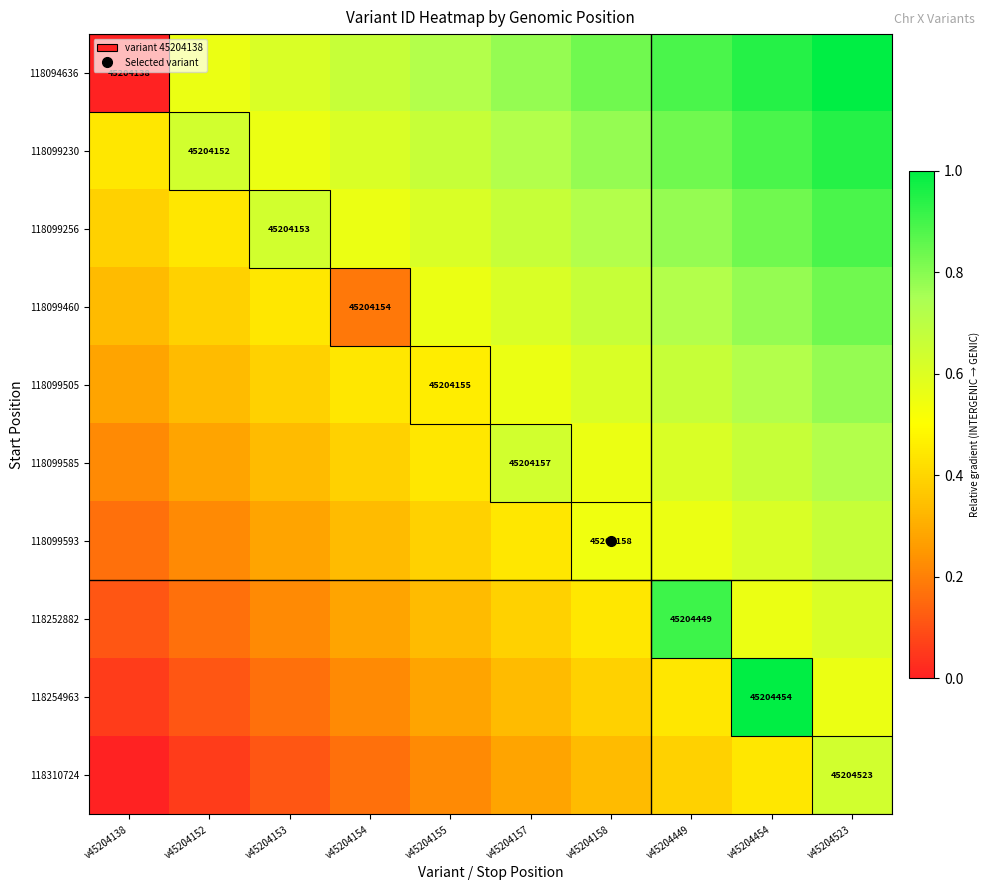

Is the value of 118094636 at v45204158 greater than the value of 118099593 at v45204454?

Yes